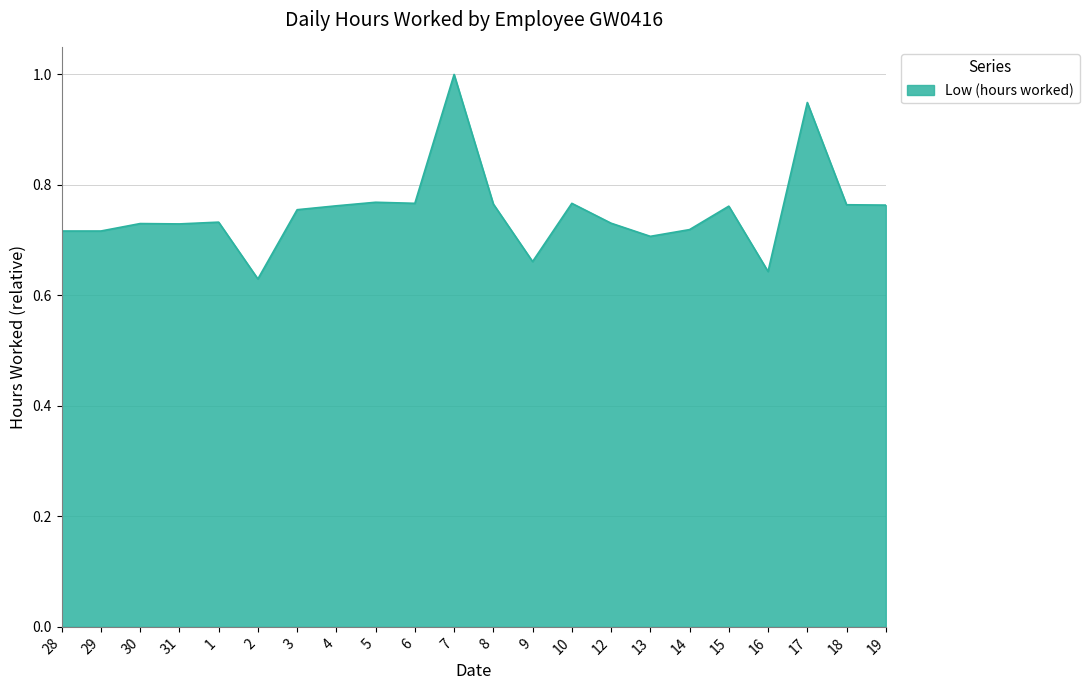

Between 16 and 4, which is larger?

4